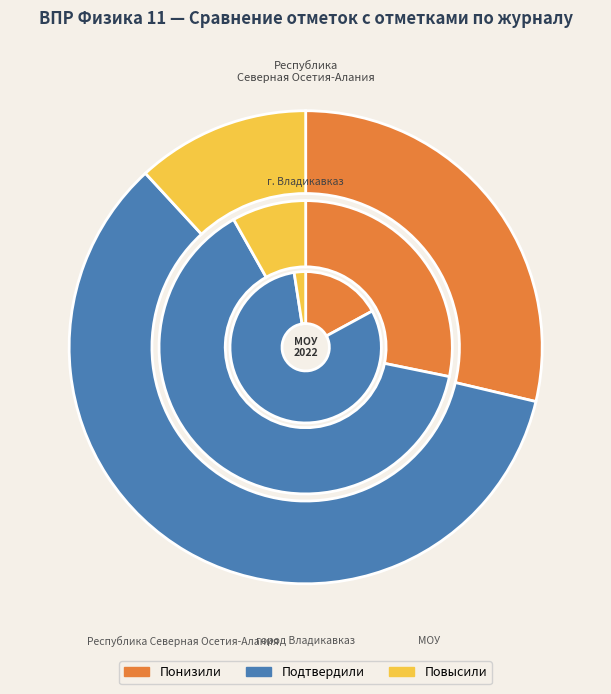

The Республика Северная Осетия-Алания slice represents 39% of the pie. True or false?

False